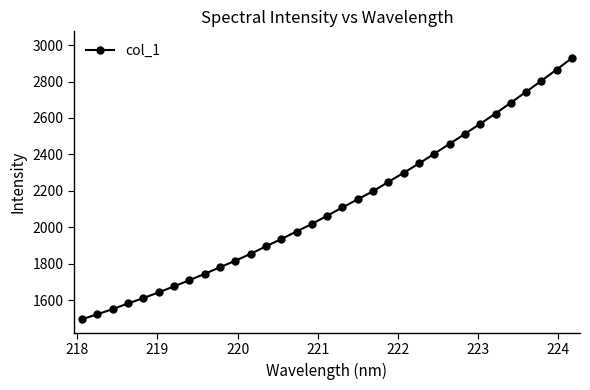

What is the value of the 17th point from the left?

2063.3